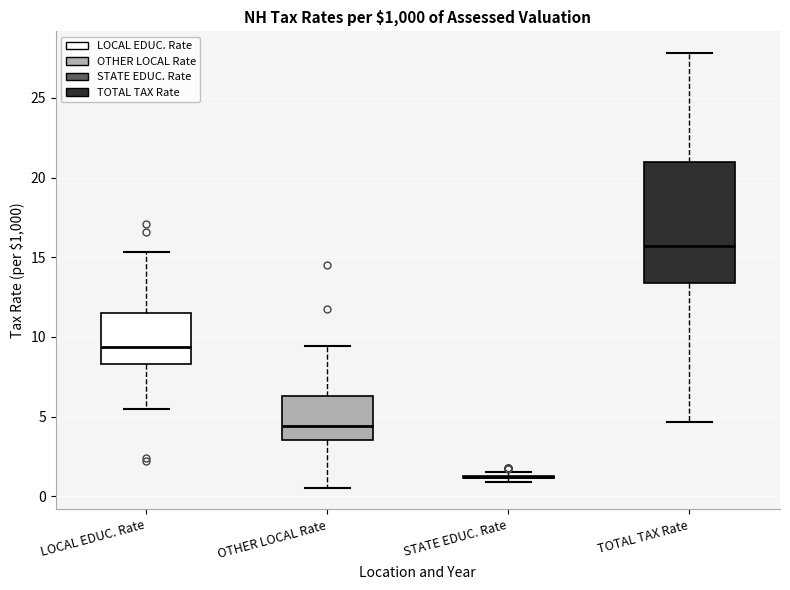

Reading left to right, read every box against the y-axis: the position of its median line, the range the box covers, and the ends of its whiskers. The values are not printed on the chart, so give them approximately, as read against the axis.

LOCAL EDUC. Rate: median 9.5, box 8.5 to 11.5, whiskers 5.5 to 15.5
OTHER LOCAL Rate: median 4.5, box 3.5 to 6.5, whiskers 0.5 to 9.5
STATE EDUC. Rate: box collapsed to a line at 1.0, whiskers 1.0 to 1.5
TOTAL TAX Rate: median 15.5, box 13.5 to 21.0, whiskers 4.5 to 28.0